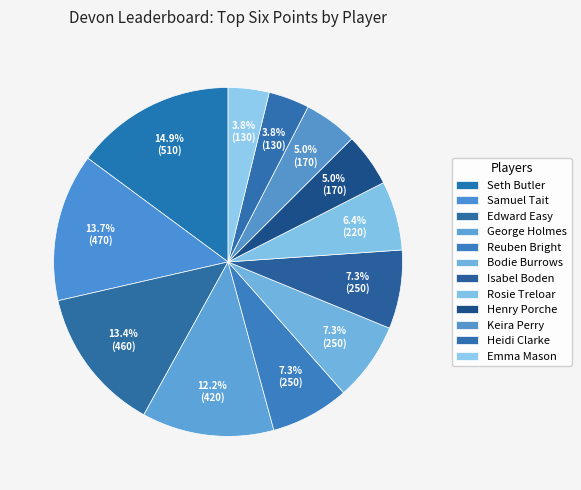

Count the number of slices in the pie.

12